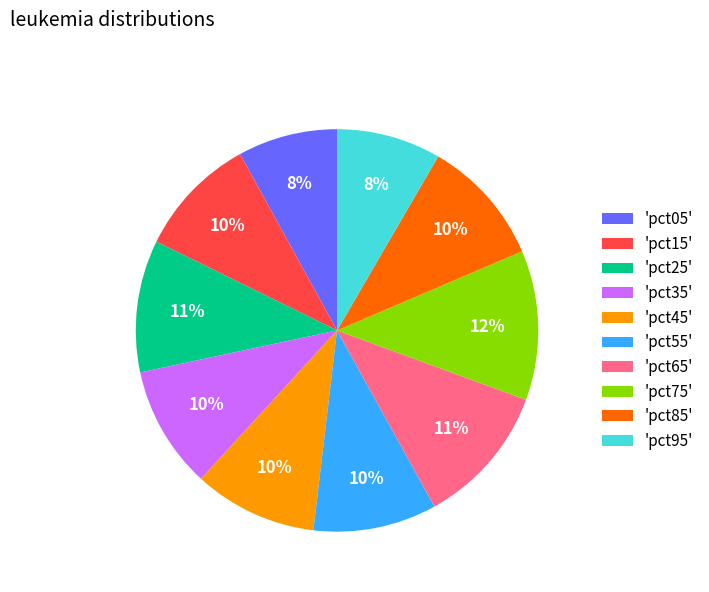

Which has a higher value, 'pct05' or 'pct85'?

'pct85'